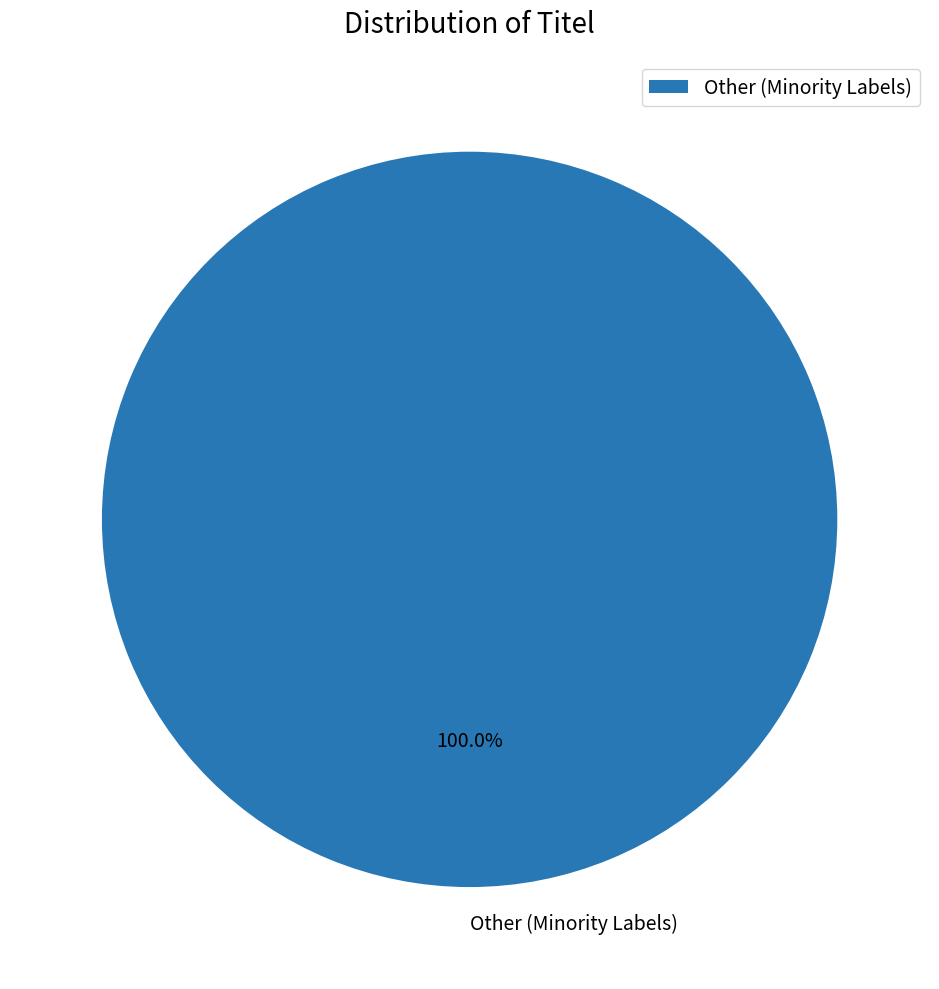

Rank the categories by value from lowest to highest.

Other (Minority Labels)